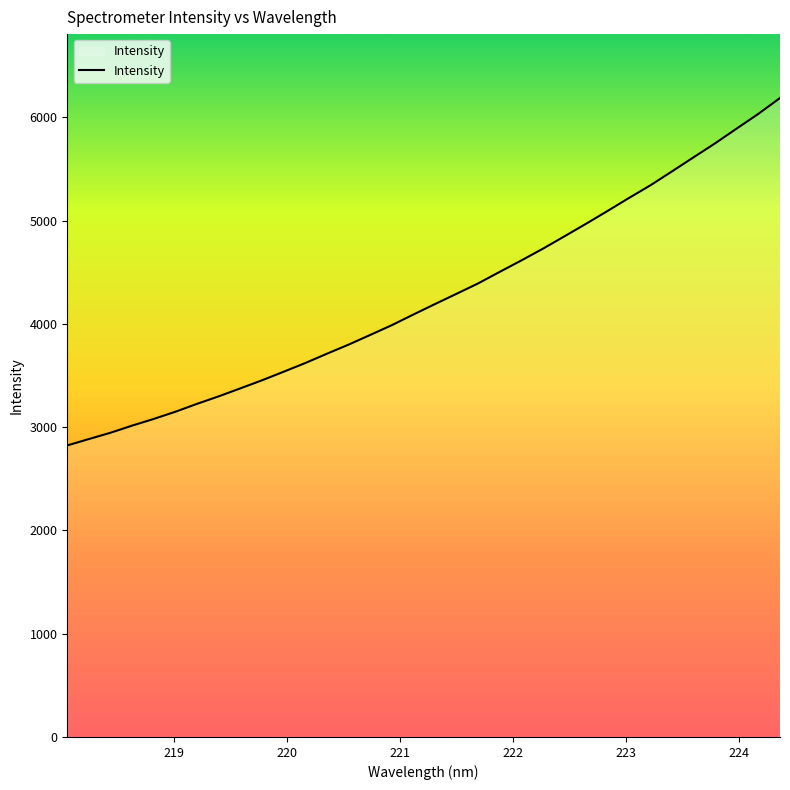

How many values are below 4189?

17